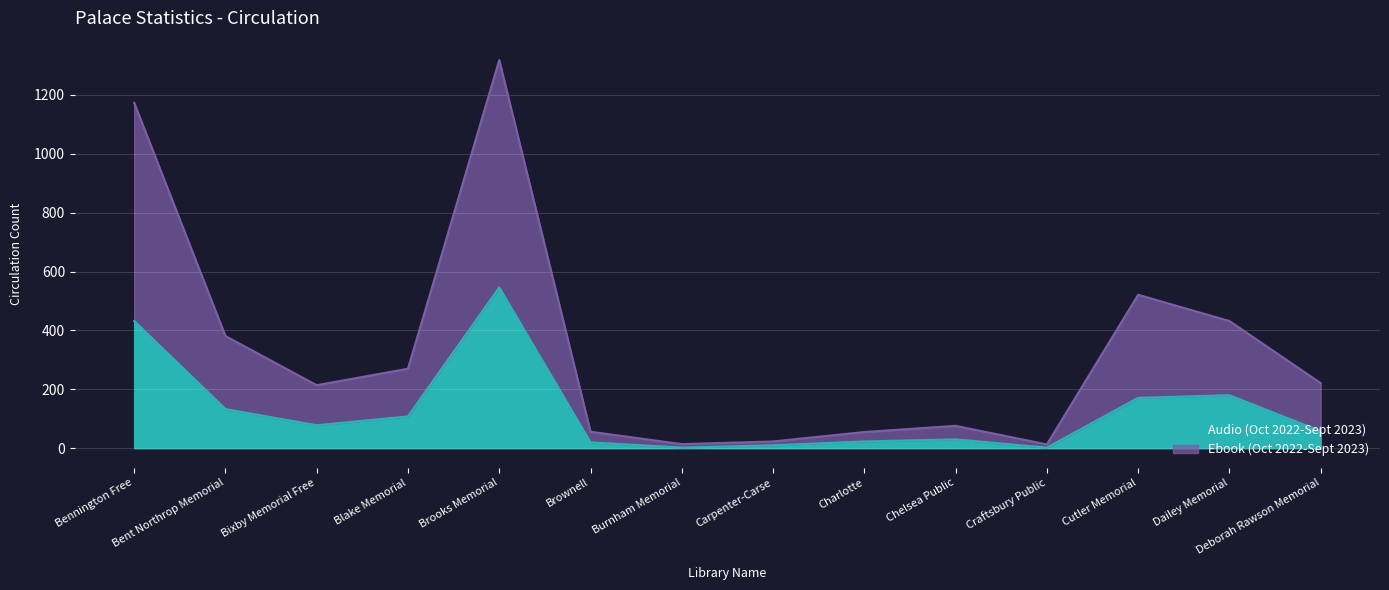

The value of Audio (Oct 2022-Sept 2023) at Deborah Rawson Memorial is 89. True or false?

False